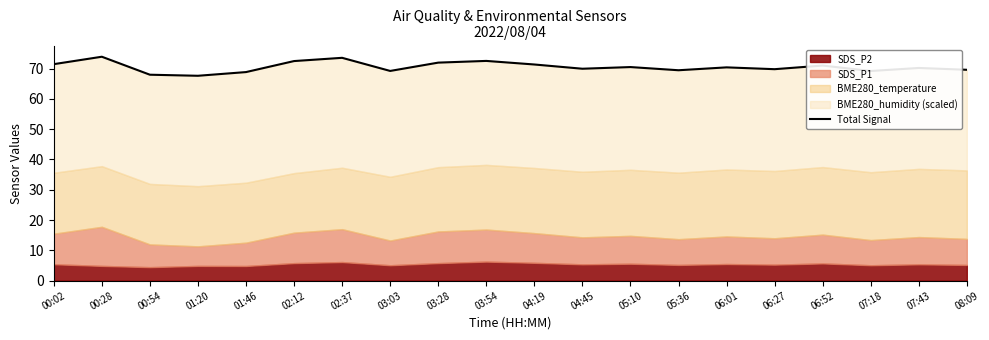

Does the chart have visible grid lines?

No